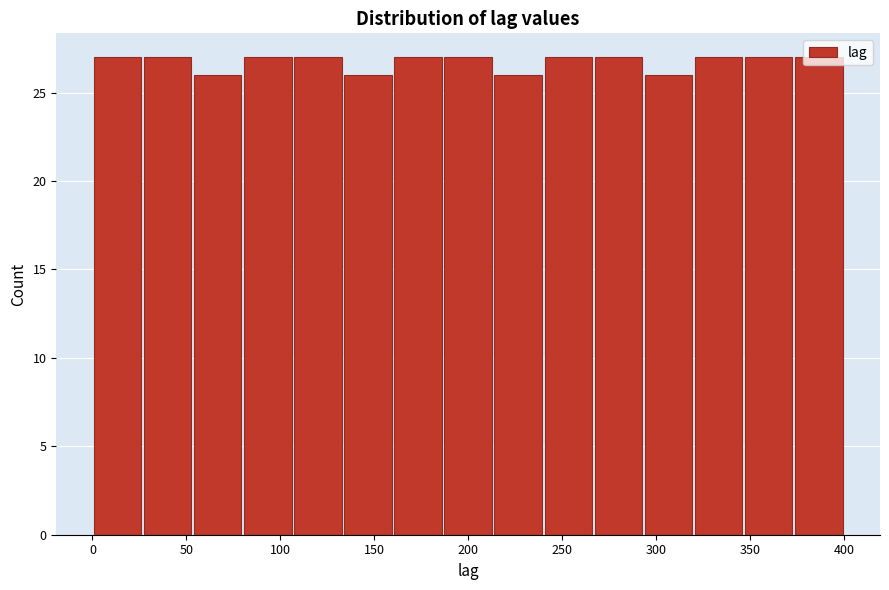

What is the height of the bar covering 135 to 160 on the x-axis? Neither the bar edges nor the heights are printed on the chart, so give them approximately, as read against the axes.

26